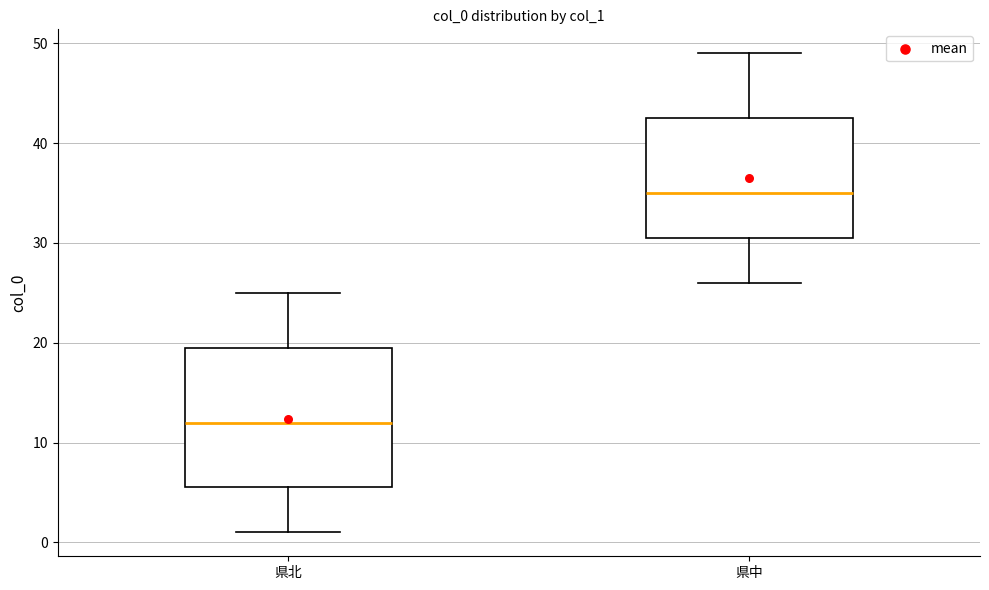

Reading left to right, read every box against the y-axis: the position of its median line, the range the box covers, and the ends of its whiskers. The values are not printed on the chart, so give them approximately, as read against the axis.

県北: median 12, box 6 to 20, whiskers 1 to 25
県中: median 35, box 31 to 43, whiskers 26 to 49